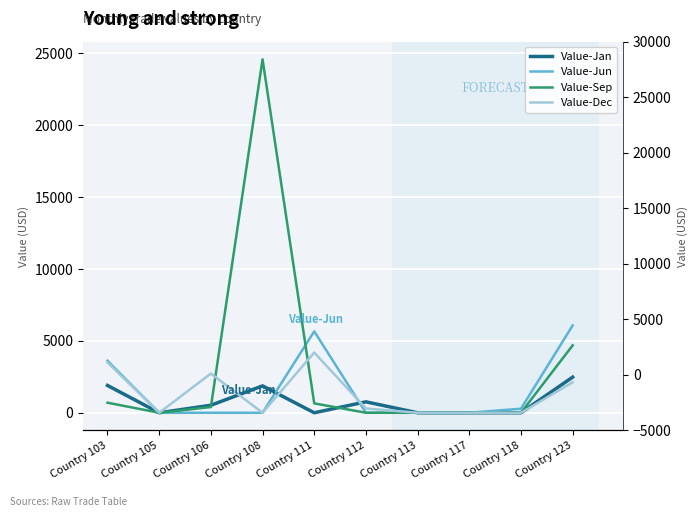

How many intersections are there between Value-Jun and Value-Sep?

1